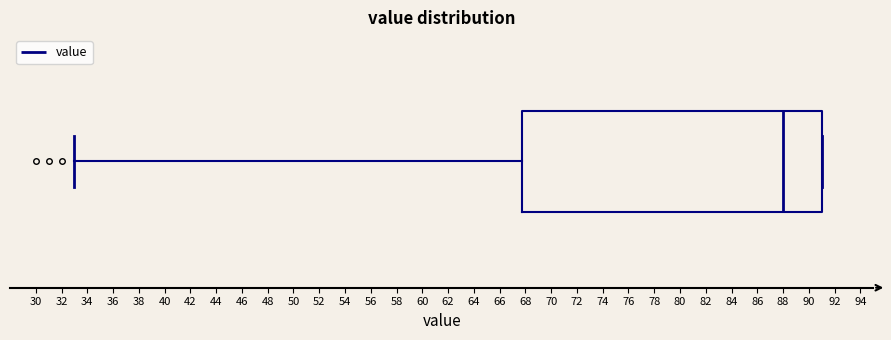

Where does the left whisker of the box end on the x-axis? The values are not printed on the chart, so give them approximately, as read against the axis.

33.0